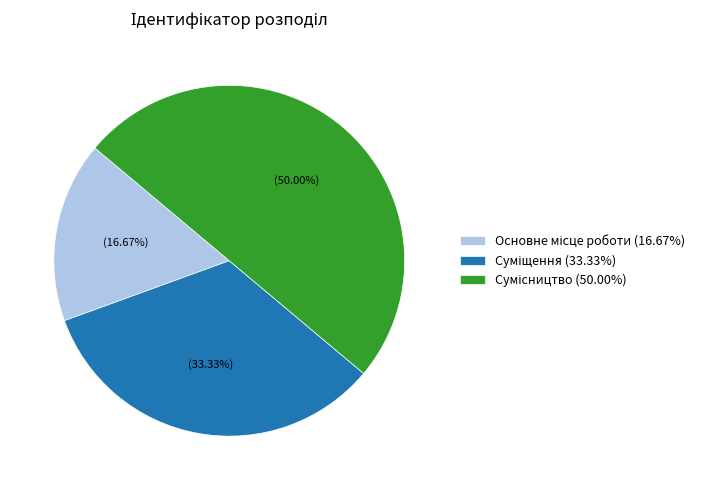

Which has a higher value, Сумісництво or Суміщення?

Сумісництво